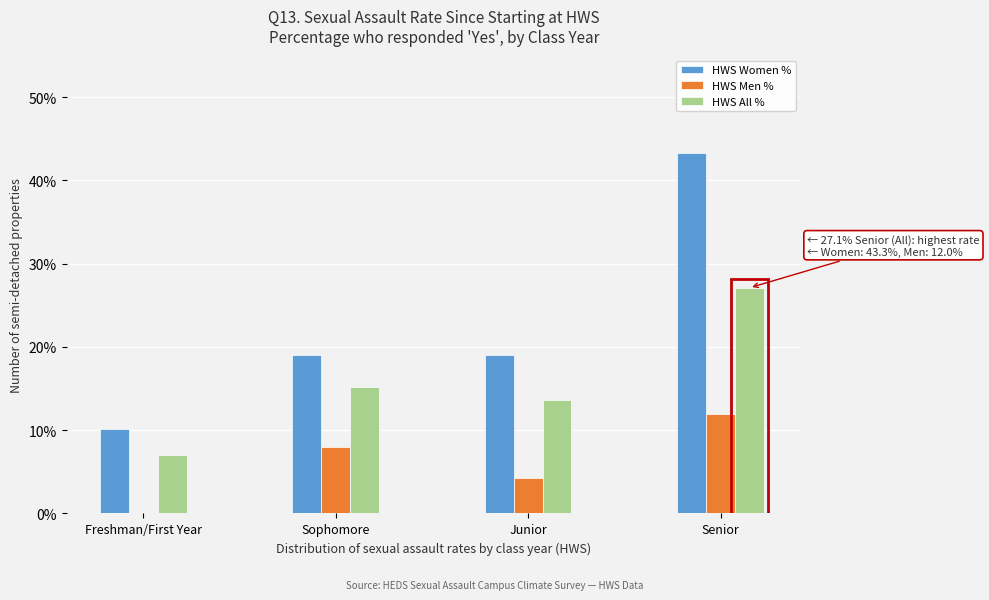

Are the bars horizontal?

No